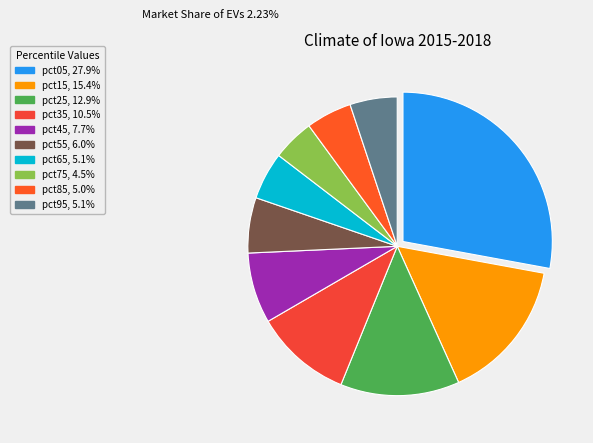

To the nearest percent, what is the difference between the pct55 and pct05 slice percentages?

22%